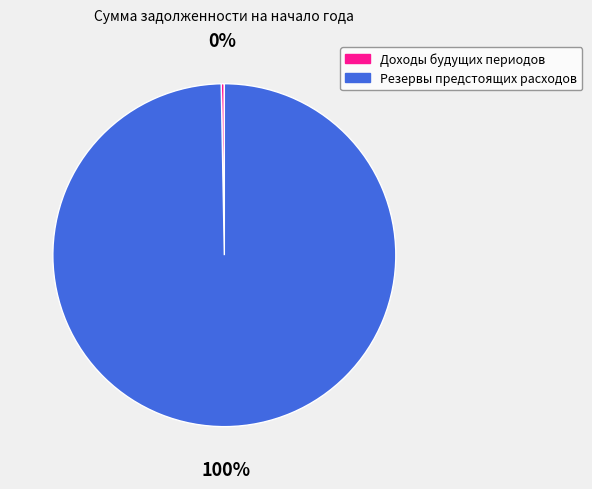

Is it true that Резервы предстоящих расходов is 88% of the pie?

False